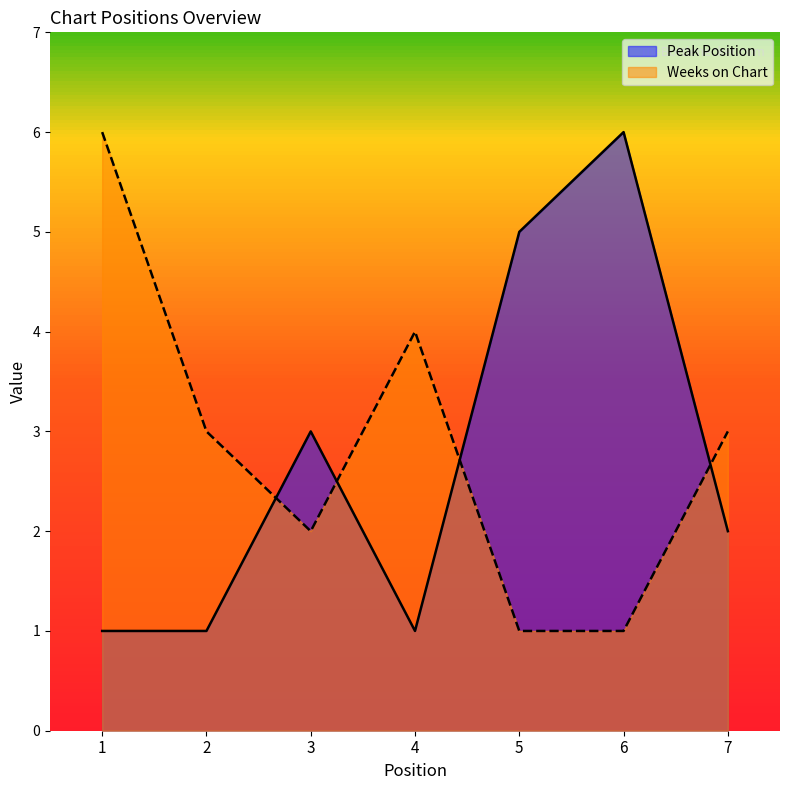

Which series has the largest range (max minus min)?

Peak Position